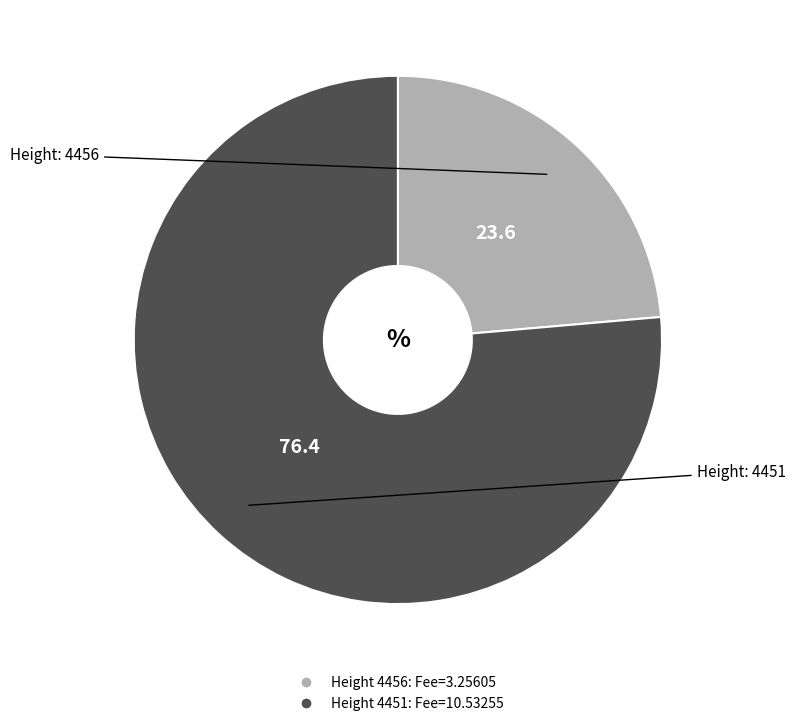

Is there any slice that represents more than half of the pie?

Yes